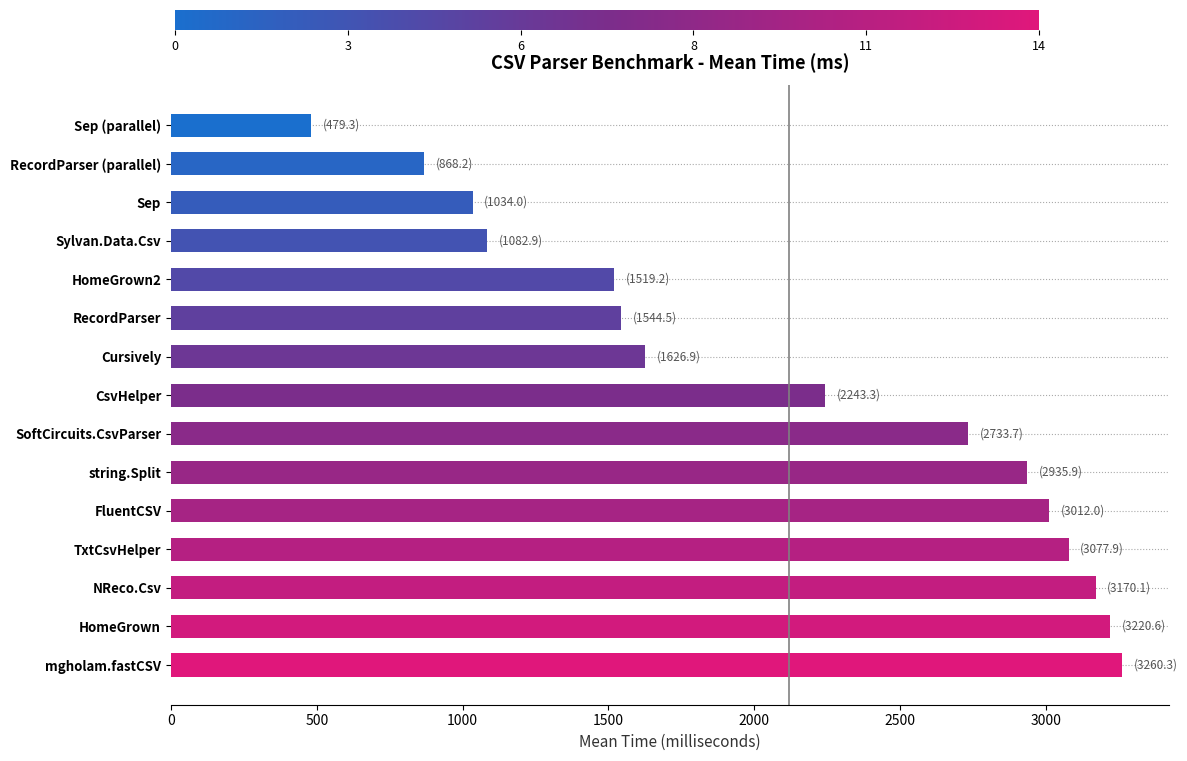

What is the difference between the second highest and minimum values?

2741.3